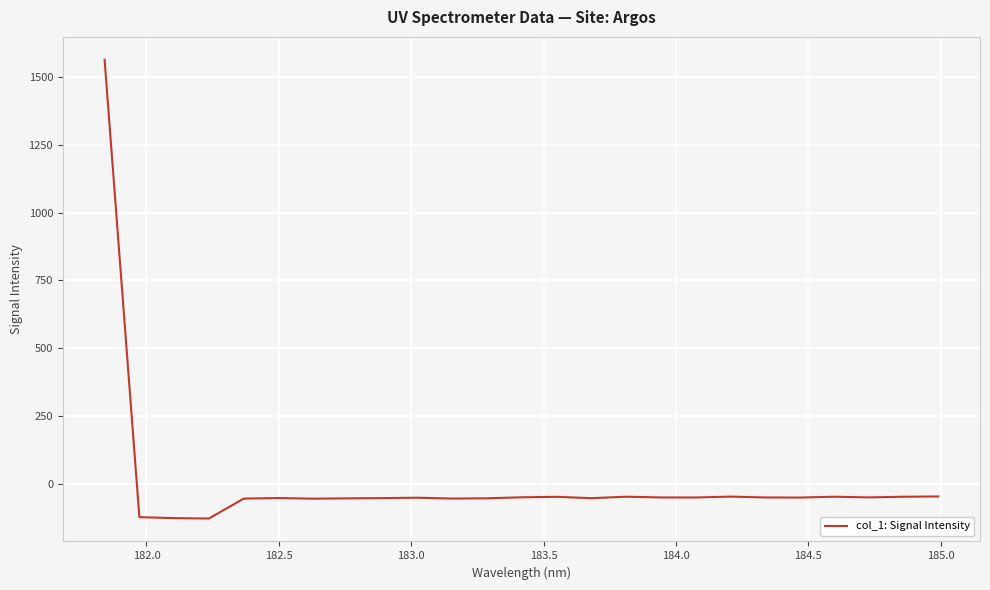

What is the minimum value shown in the chart?

-127.9